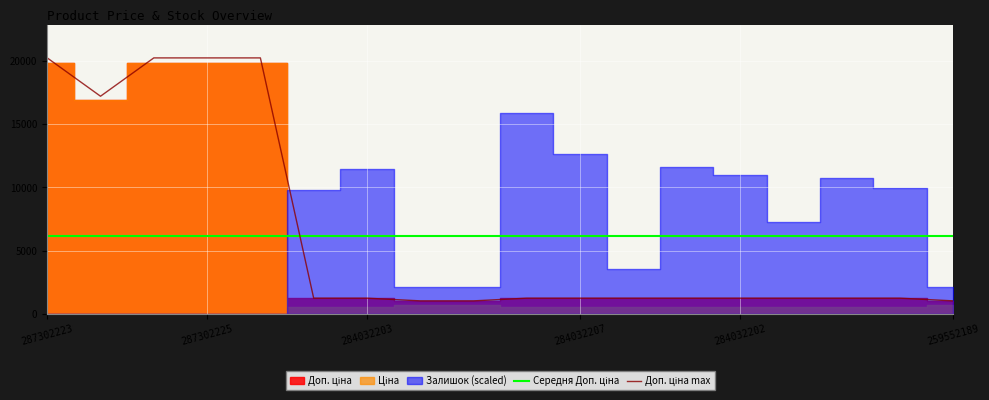

Which series has the largest range (max minus min)?

Доп. ціна max